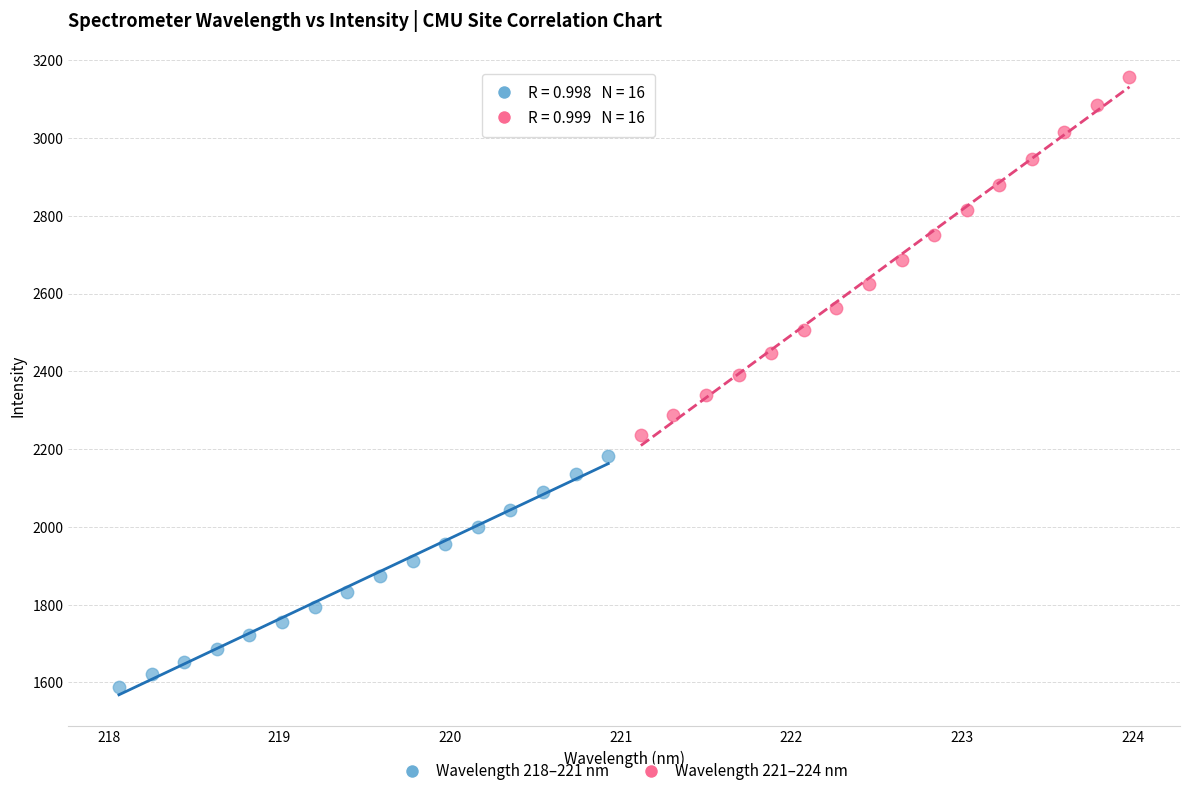

Which series has the widest spread of Y values?

Wavelength 221–224 nm